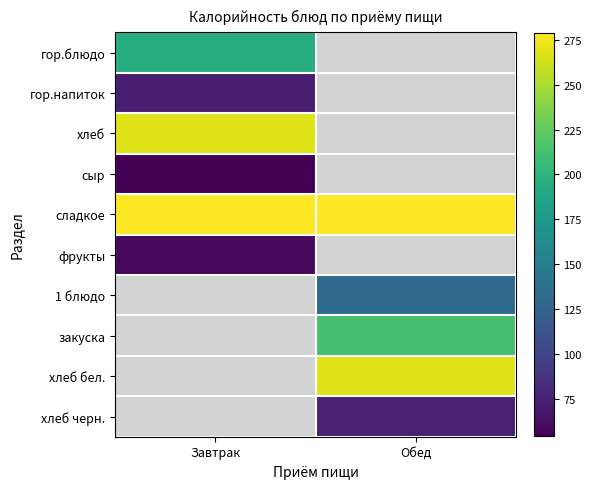

Where is хлеб nearest to the value 267?

Завтрак